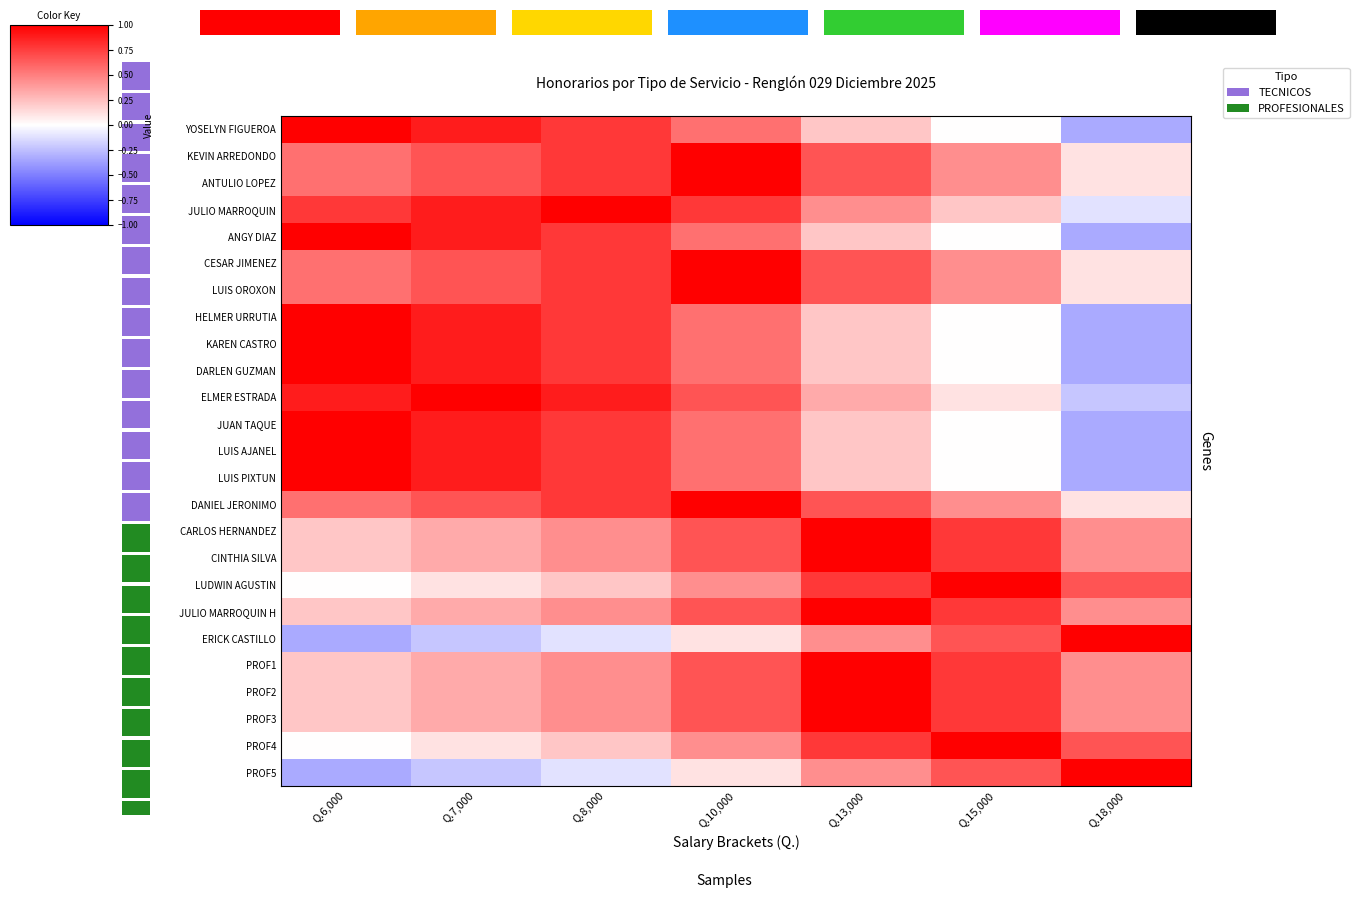

What is the spread (max minus min) of values at Q.7,000?

1.2